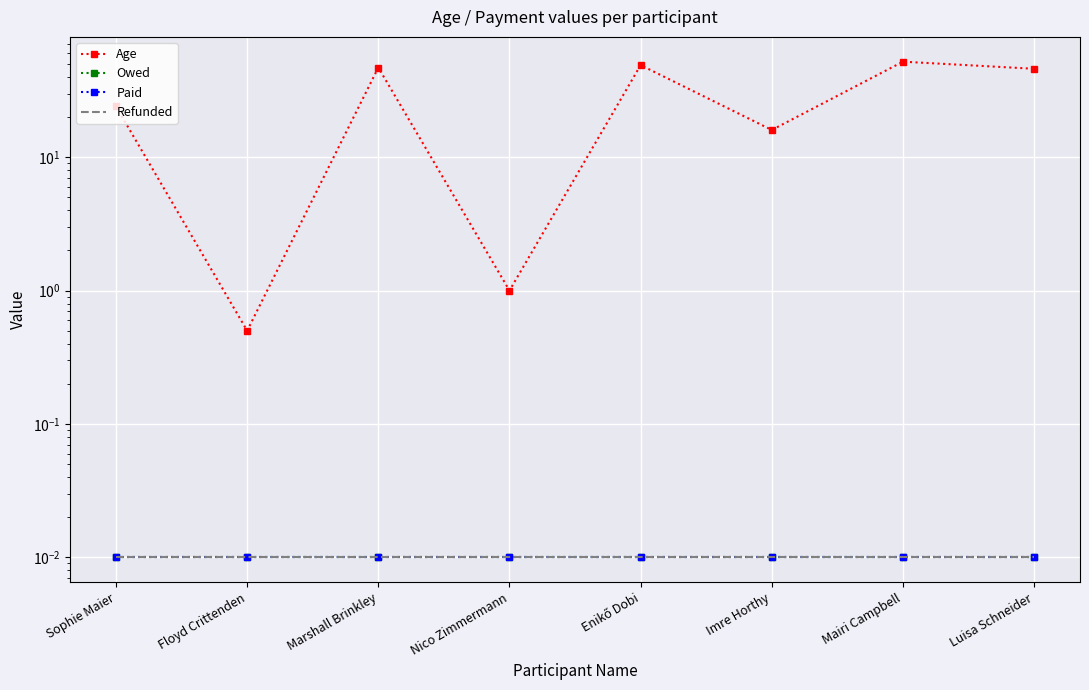

True or false: Paid and Refunded cross at least once.

False